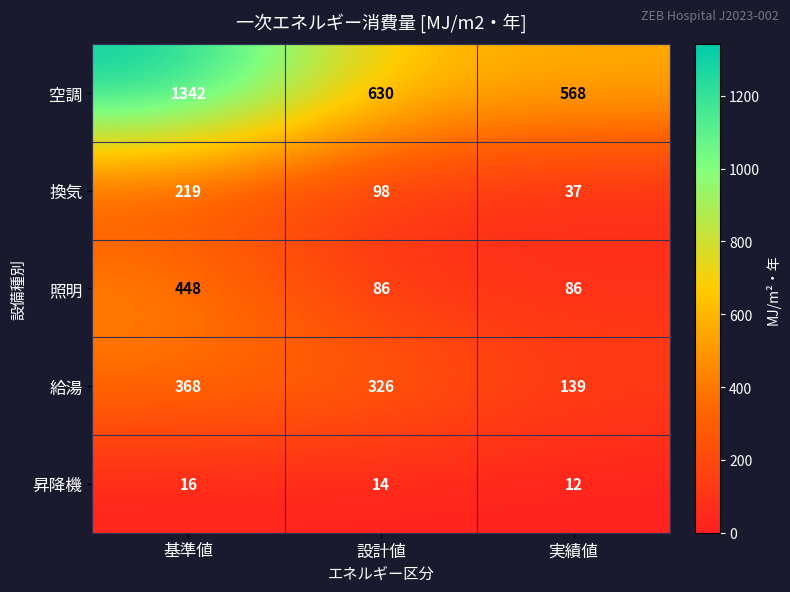

At which category is the sum across all series the highest?

基準値